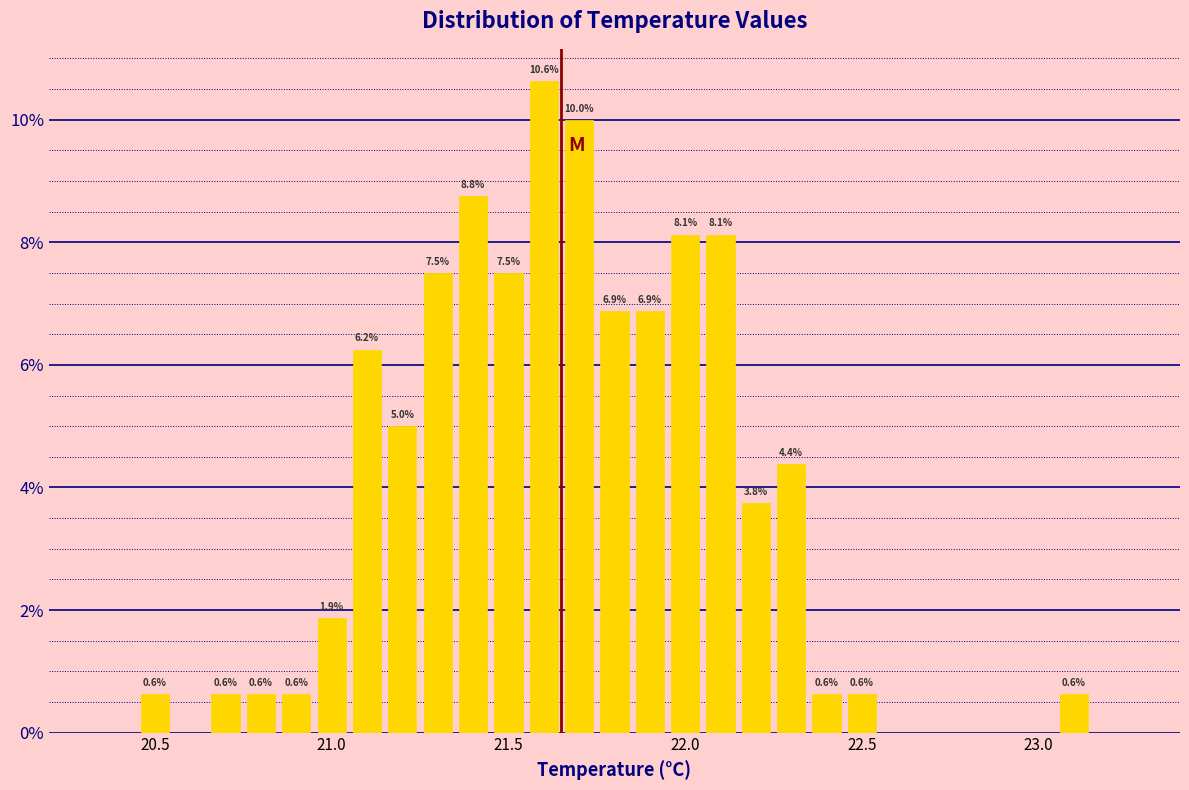

Around what value on the x-axis is the tallest bar? Give the approximate position of its centre, as read against the axis.

21.60